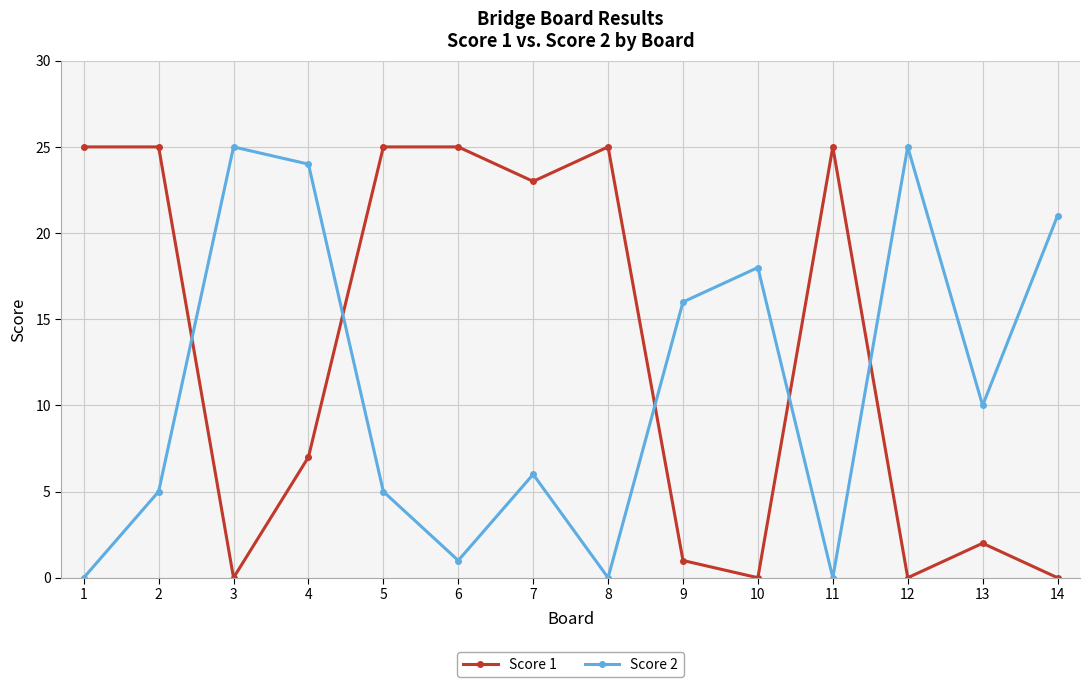

At 14, list the series in order from largest to smallest.

Score 2, Score 1